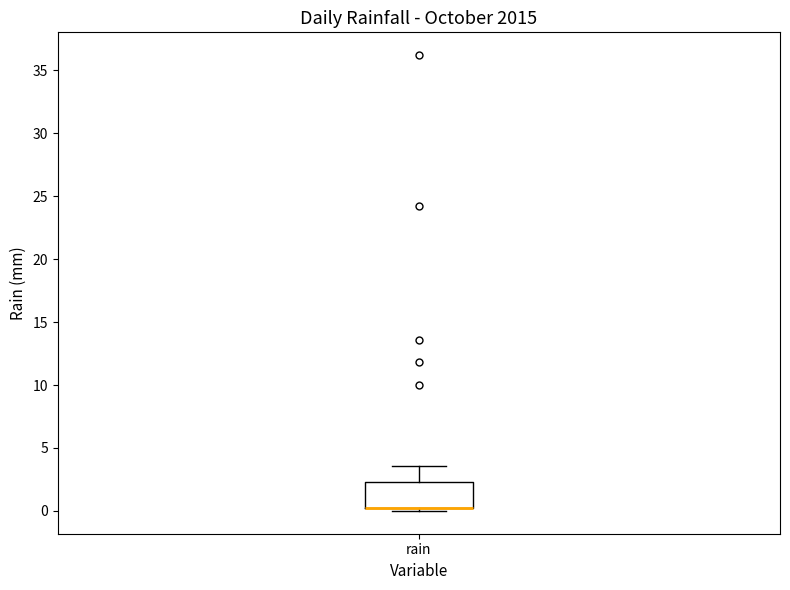

Where is the lower edge of the box for rain on the y-axis? The values are not printed on the chart, so give them approximately, as read against the axis.

0.0